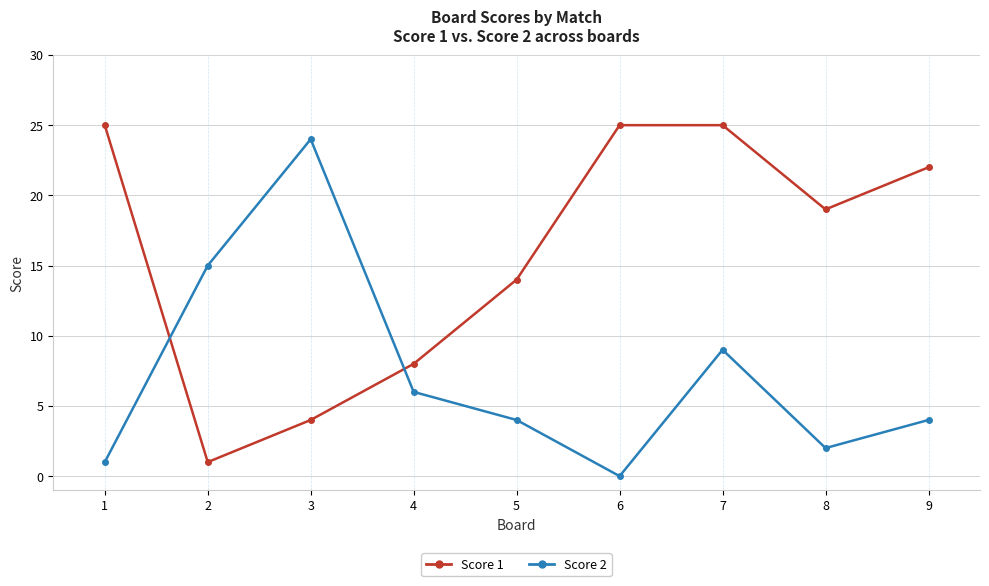

Is it true that Score 1 equals 17 at 7?

False